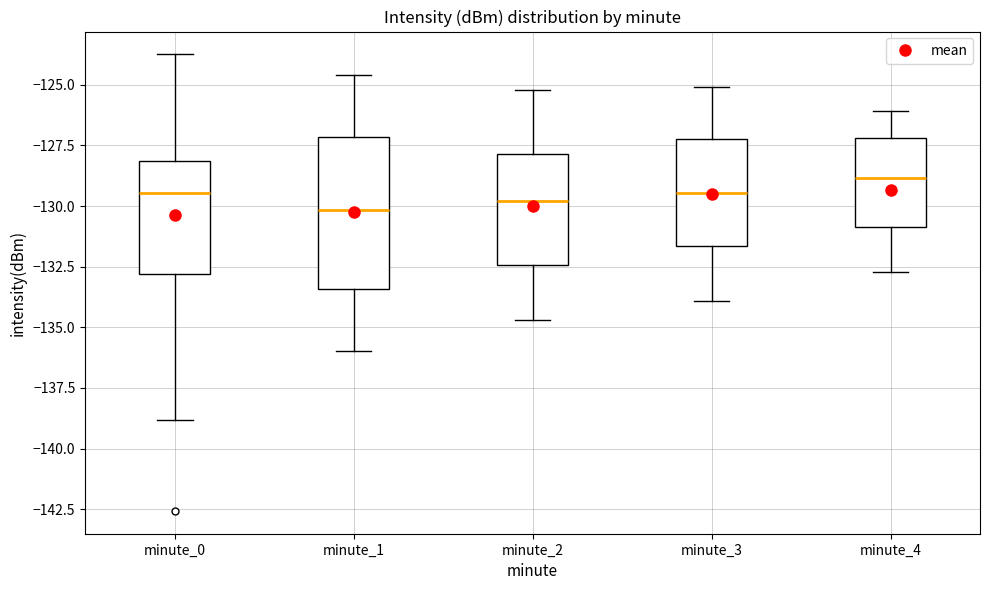

Which box is the tallest, from its lower edge to its upper edge?

minute_1